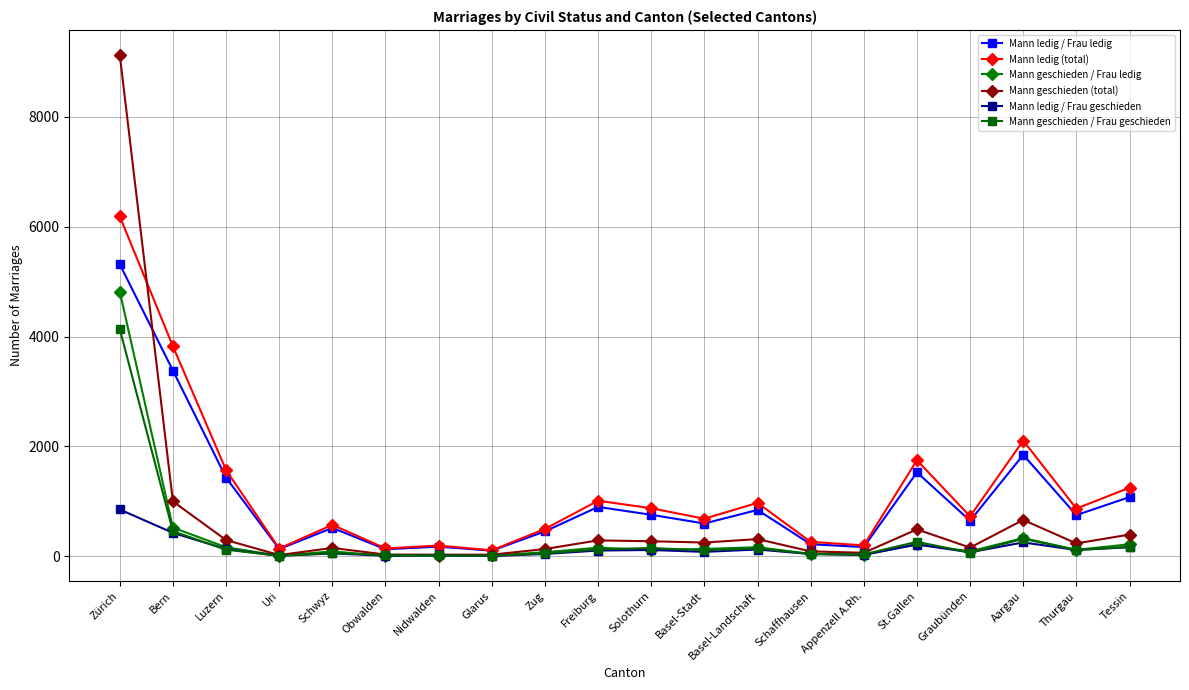

Does the chart display data point markers on the line(s)?

Yes